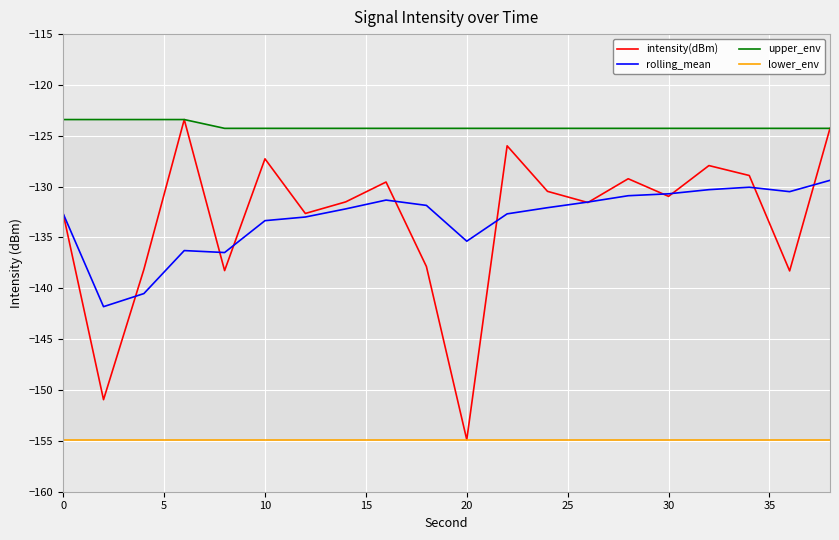

What is the sum of all intensity(dBm) values?

-2664.7